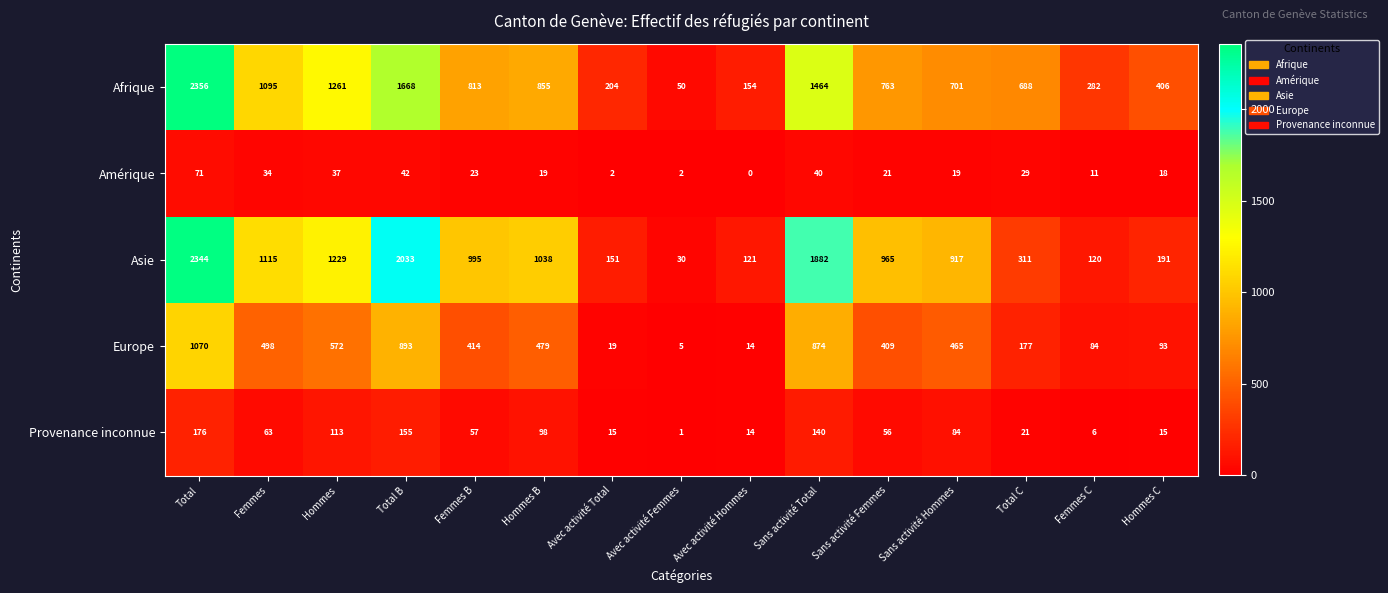

What value does the Asie series have at Total C, to the nearest 10?

310